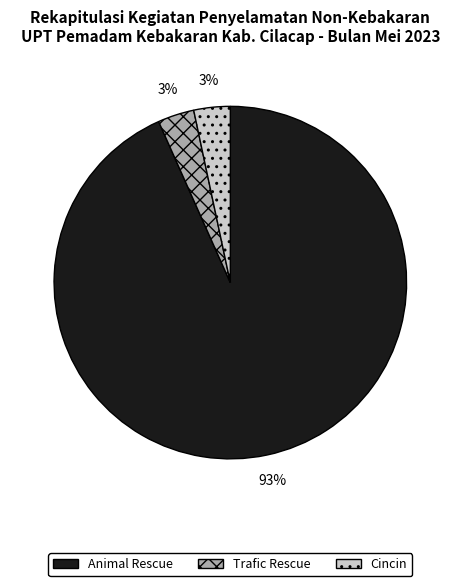

Combined, do Animal Rescue and Cincin account for over 50%?

Yes